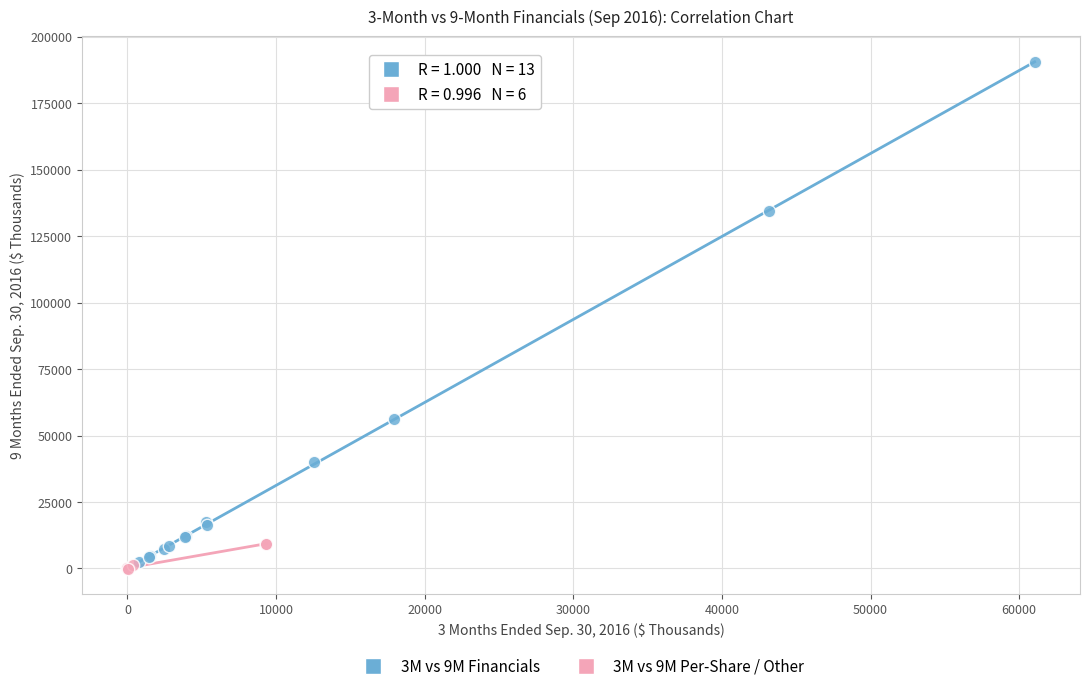

Which series has the largest Y range (max minus min)?

3M vs 9M Financials